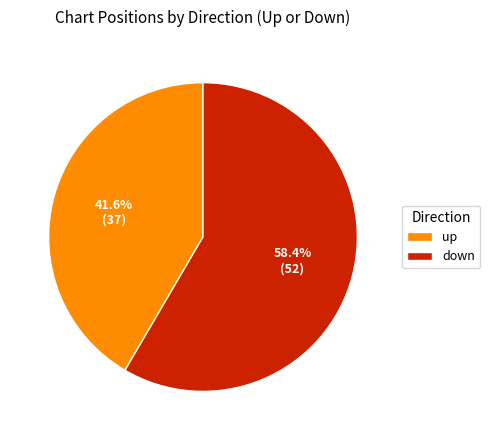

How many slices are in this pie chart?

2